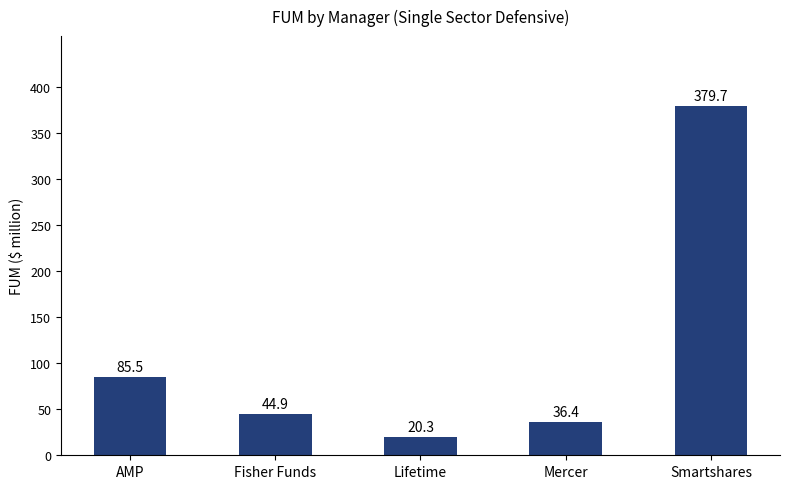

Reading left to right, what are all the values shown in this chart?

85.5	44.9	20.3	36.4	379.7